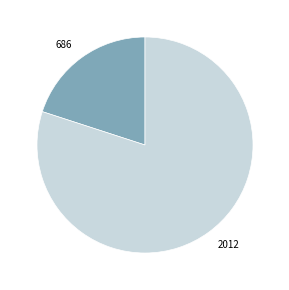

Which category accounts for the majority?

2012